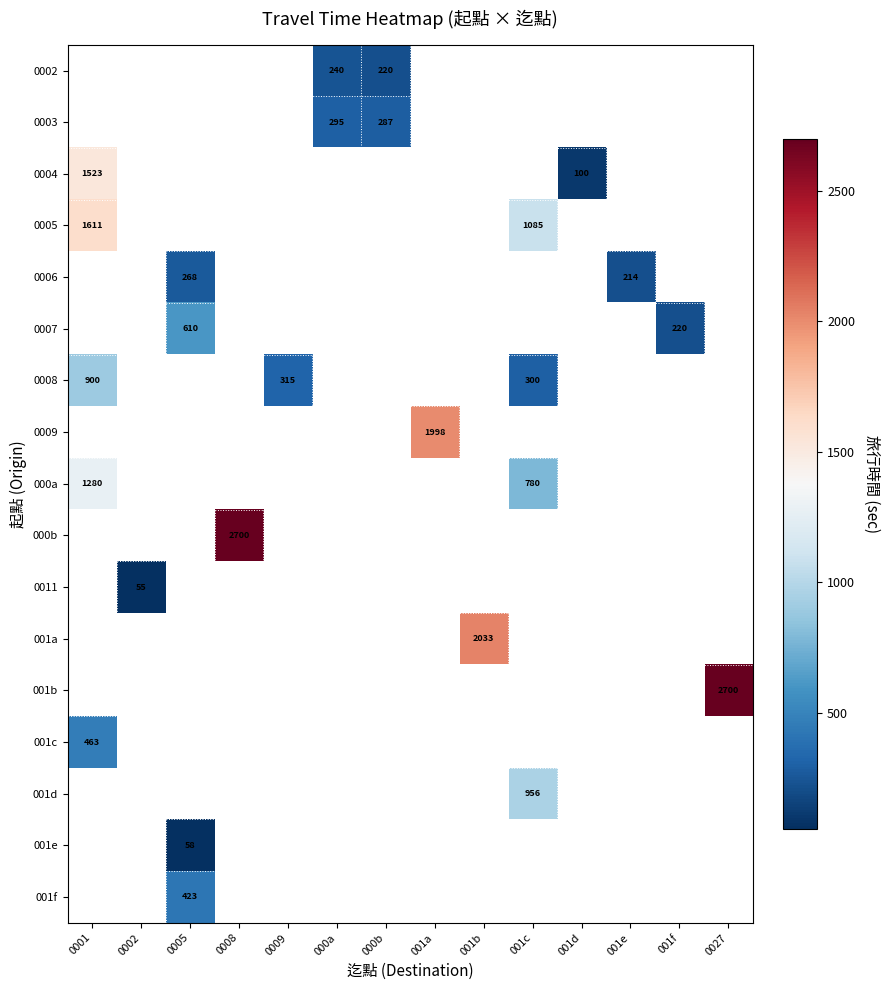

The 0004 series shows 1523 at 0001. True or false?

True